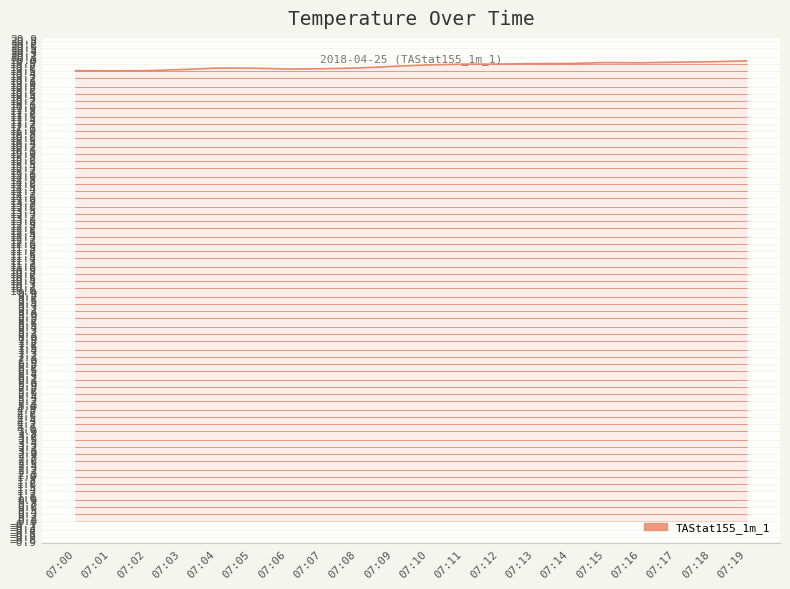

What is the difference between the second highest and minimum values?

0.4